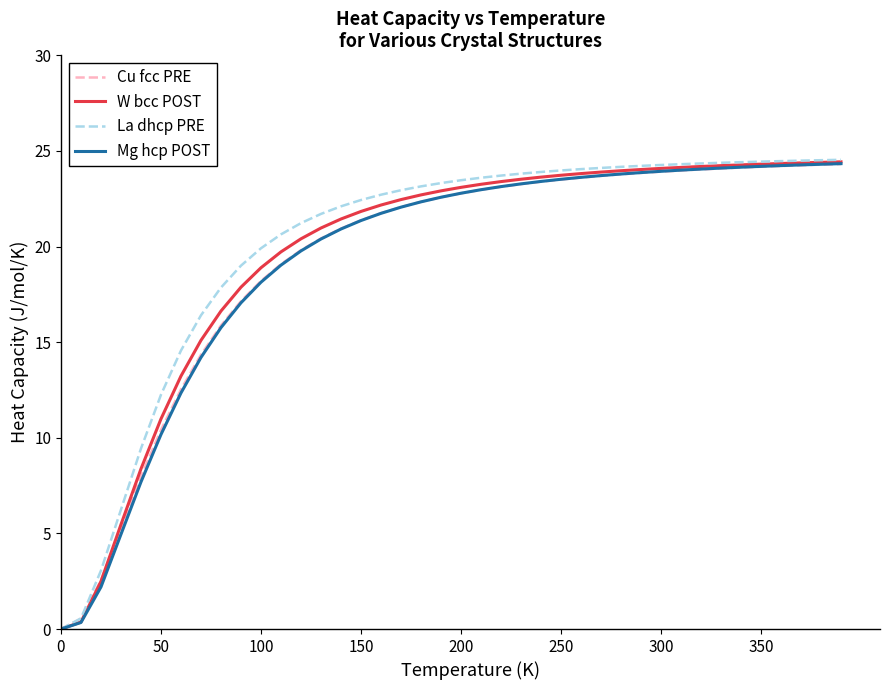

What is the greatest value displayed?

24.5